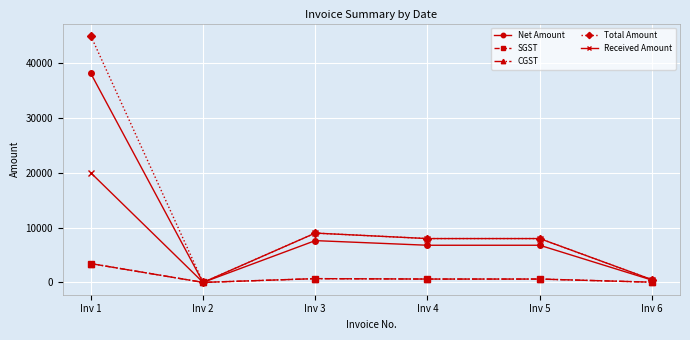

True or false: CGST and Net Amount intersect in this chart.

False